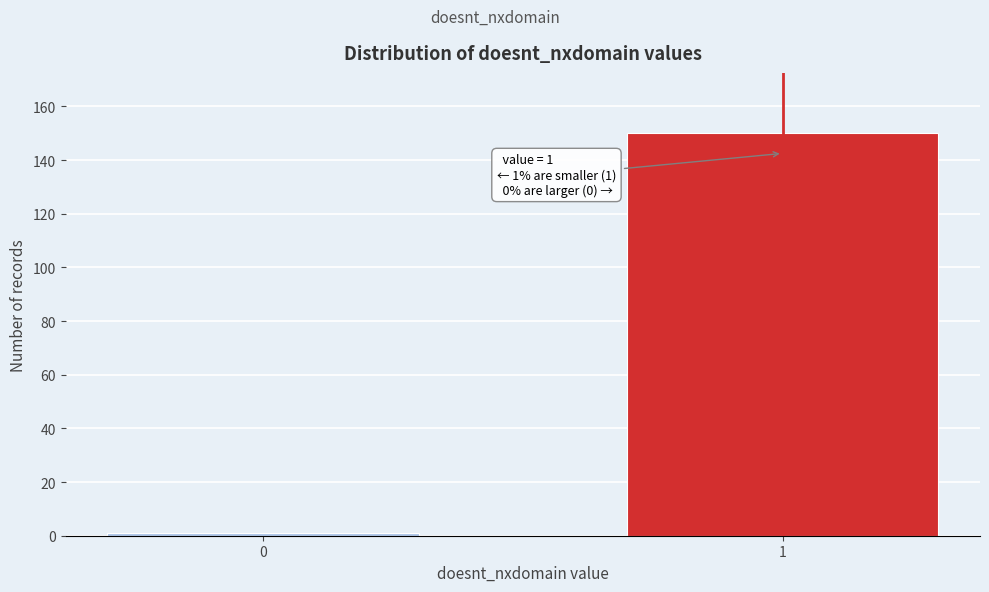

Reading left to right, transcribe all the data shown in this chart.

0=1	1=150